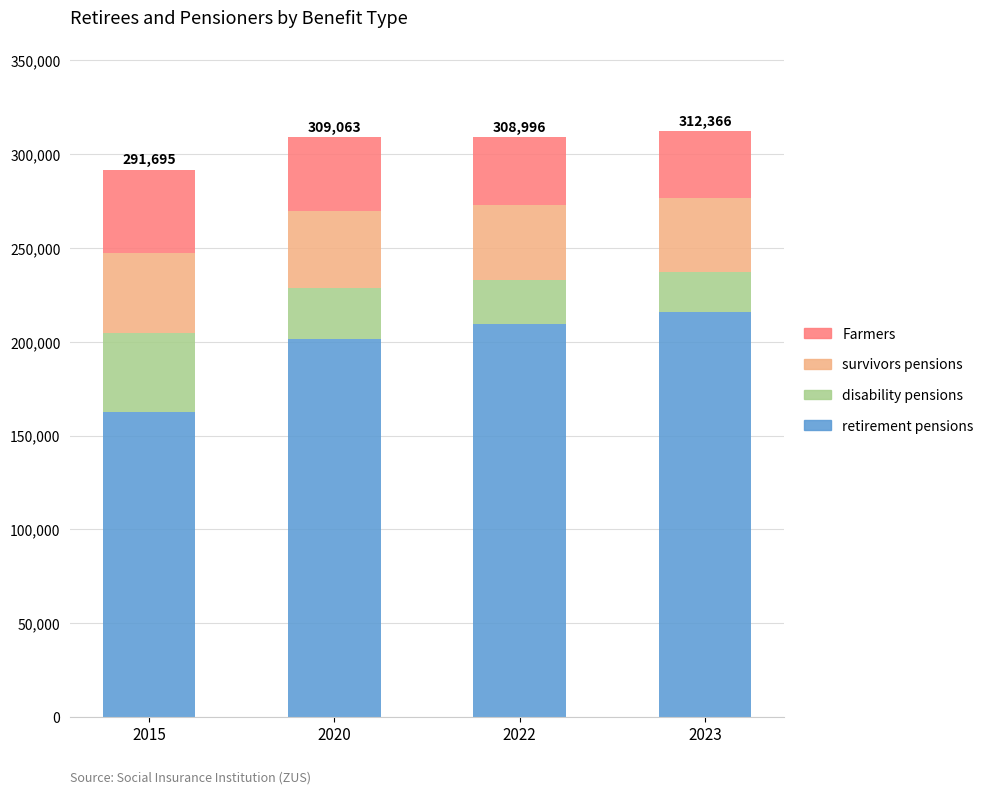

What is the difference between the retirement pensions values at 2020 and 2015?

38902